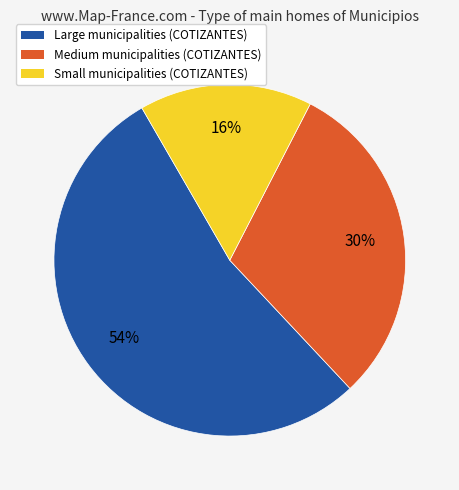

What percentage is the Medium municipalities (COTIZANTES) slice, to the nearest percent?

30%